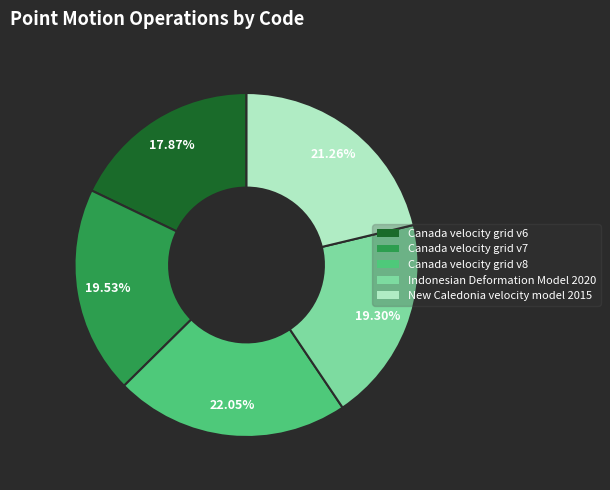

Does New Caledonia velocity model 2015 represent more than half of the total?

No